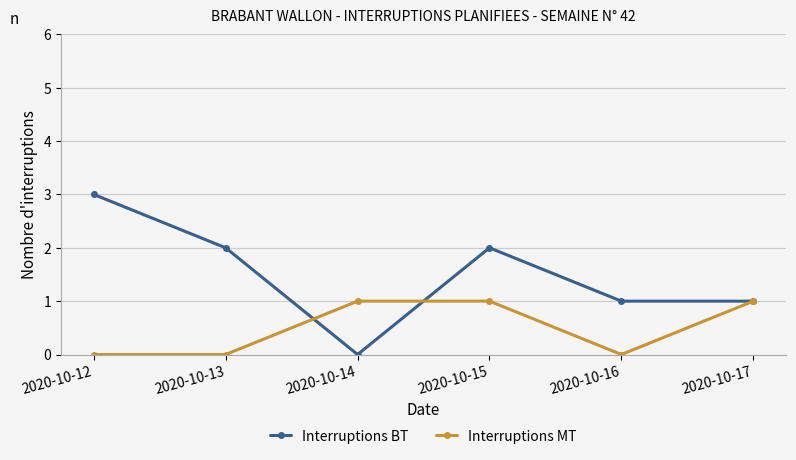

How many data points in Interruptions BT are less than 2?

3